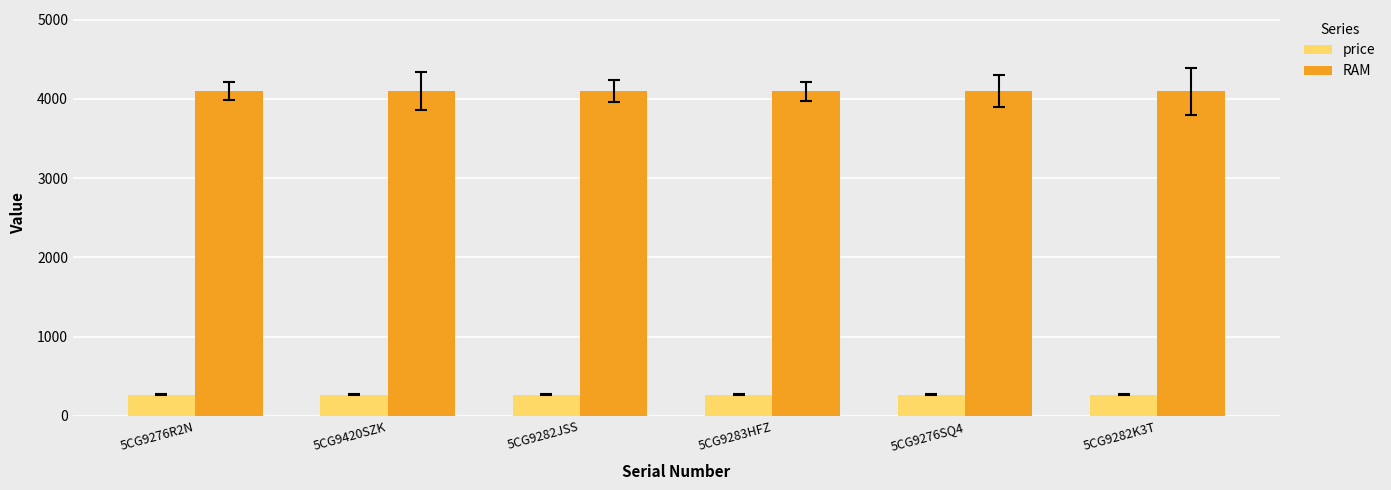

What is the difference between the highest and lowest values at 5CG9276SQ4?

3826